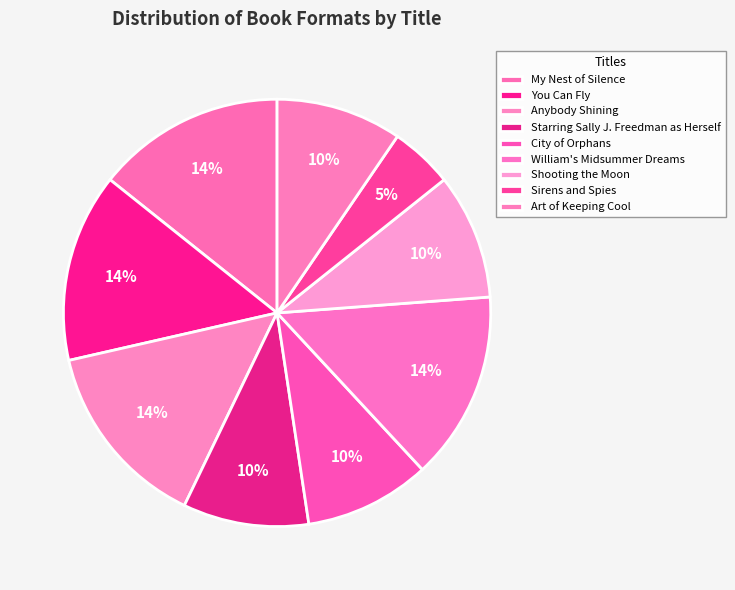

To the nearest percent, what percentage of the pie is My Nest of Silence?

14%